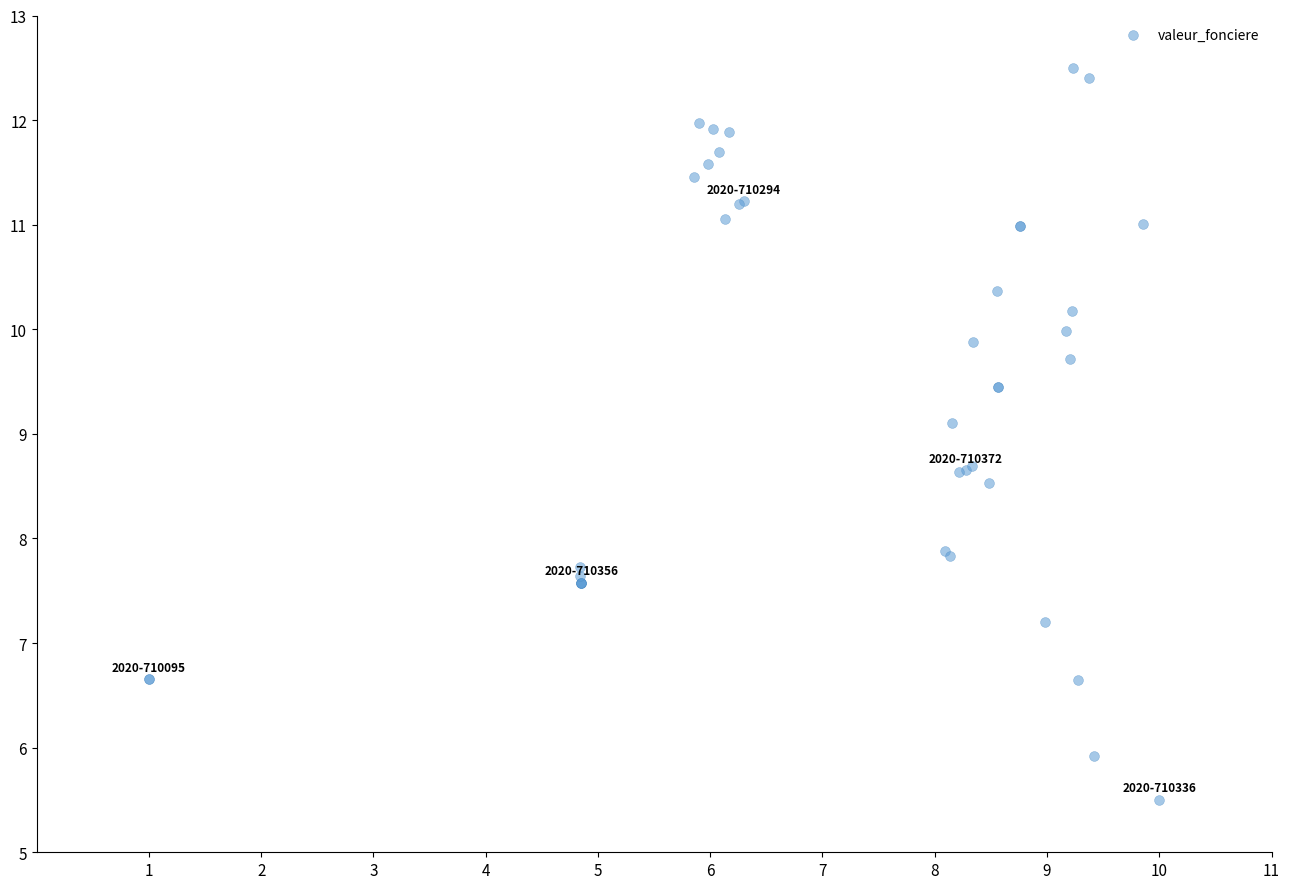

What Y value in the scatter plot is closest to 9?

9.1